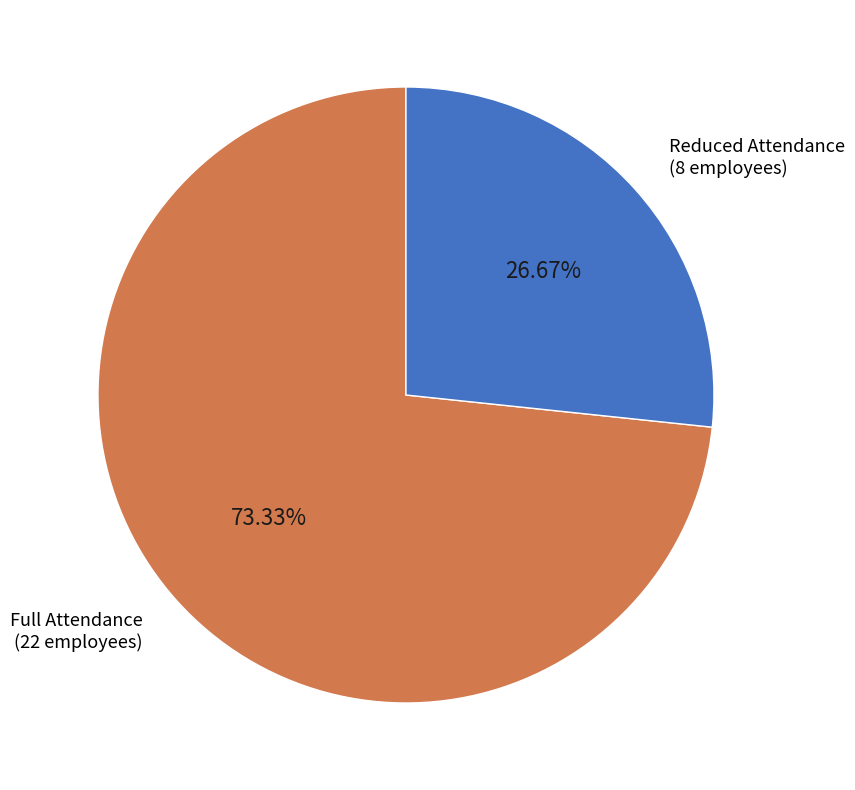

Which category has the biggest portion of the pie?

Full Attendance (22 employees)